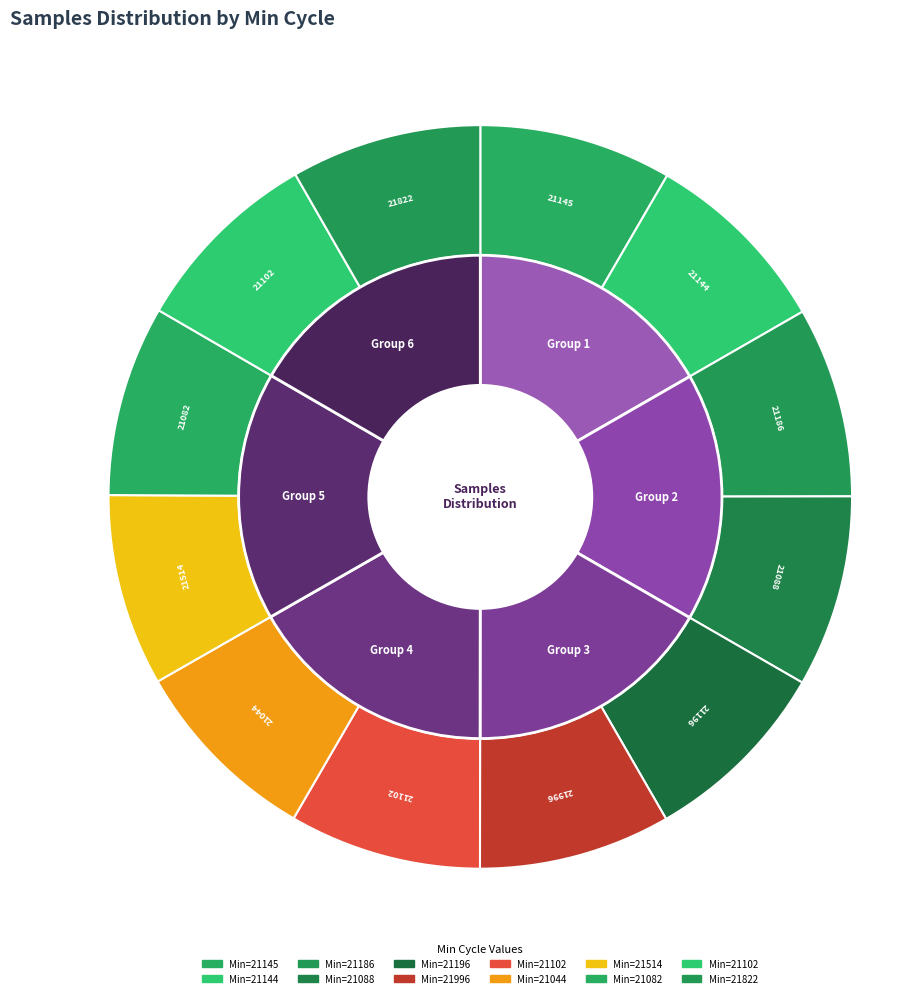

Which category has the biggest portion of the pie?

21145